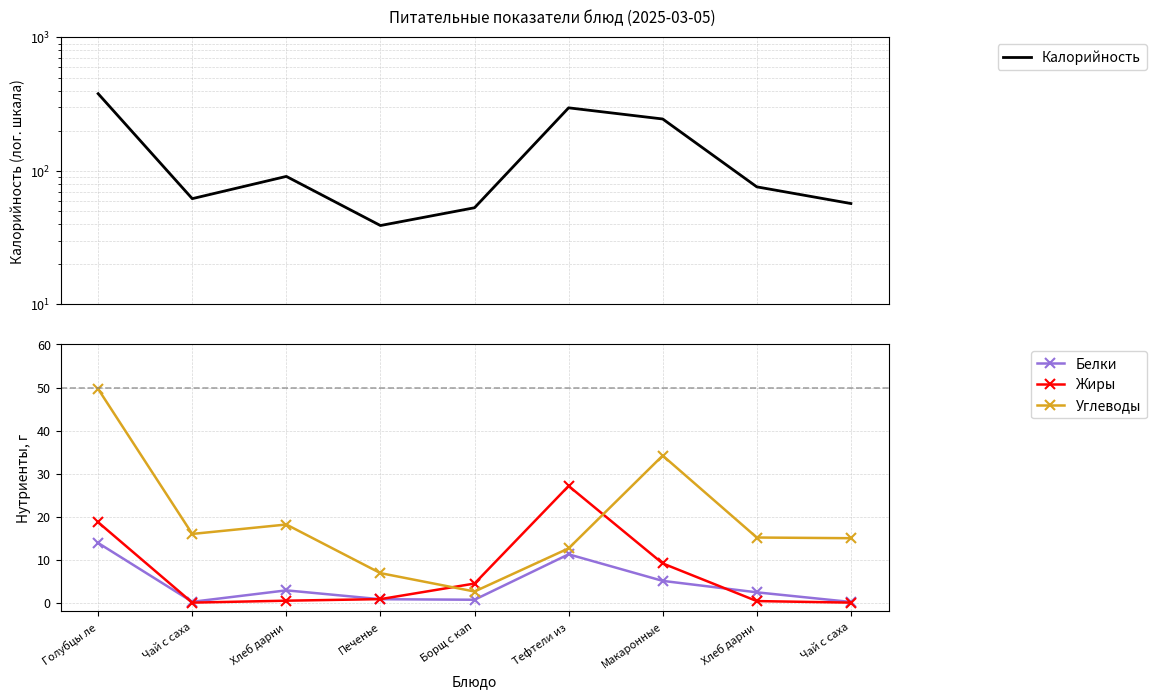

How many lines are shown in the chart?

4